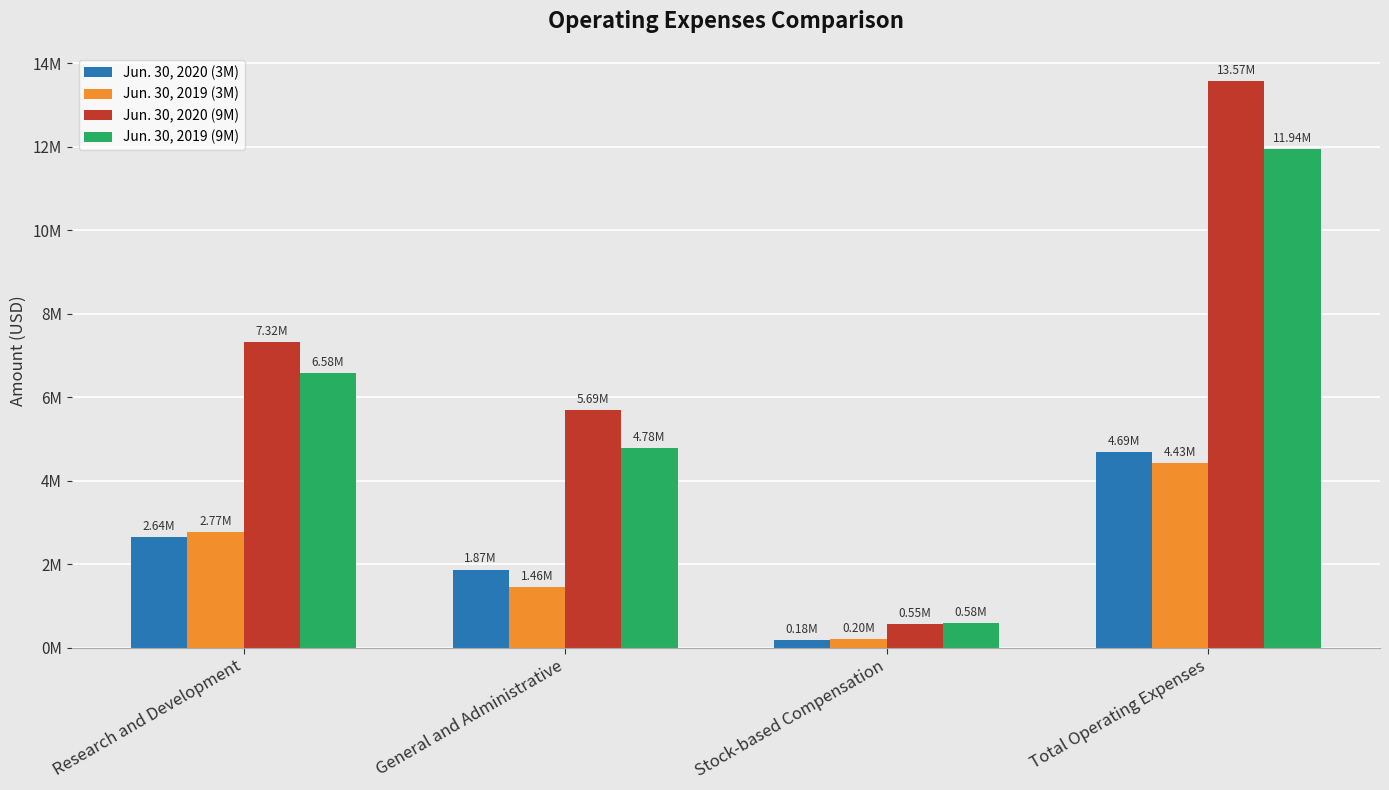

Which series has the largest range (max minus min)?

Jun. 30, 2020 (9M)